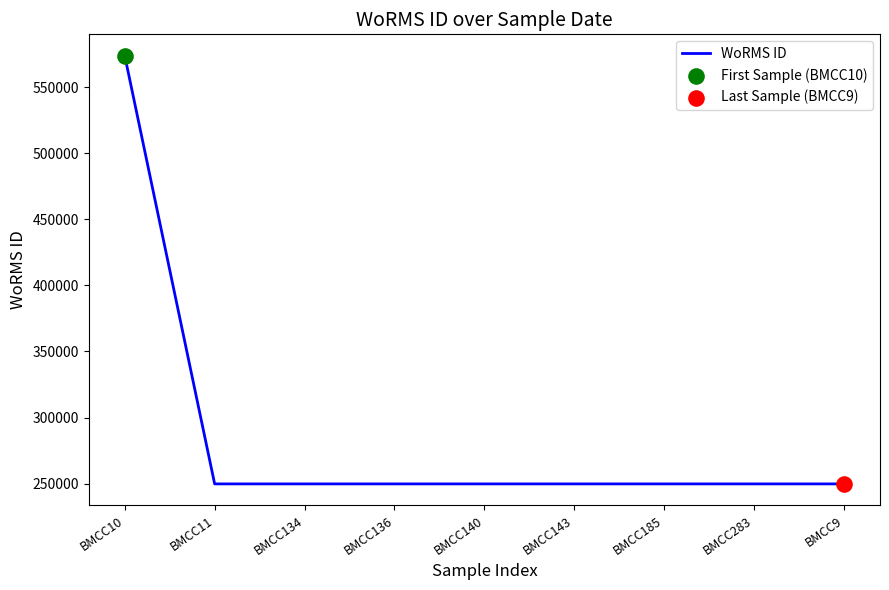

What is the ratio of the value at BMCC136 to the value at BMCC11?

1.0